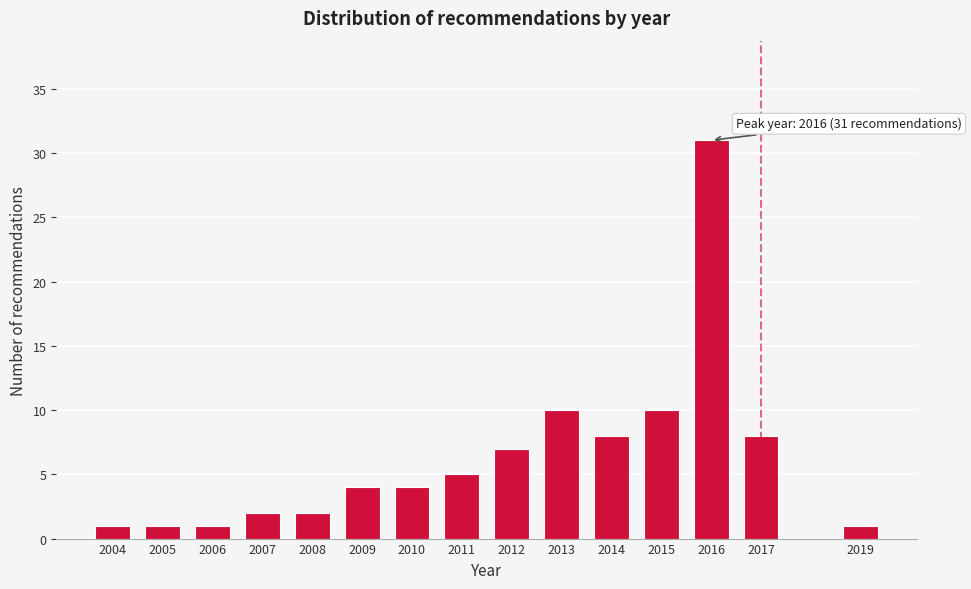

Reading left to right, transcribe all the data shown in this chart.

1	1	1	2	2	4	4	5	7	10	8	10	31	8	1